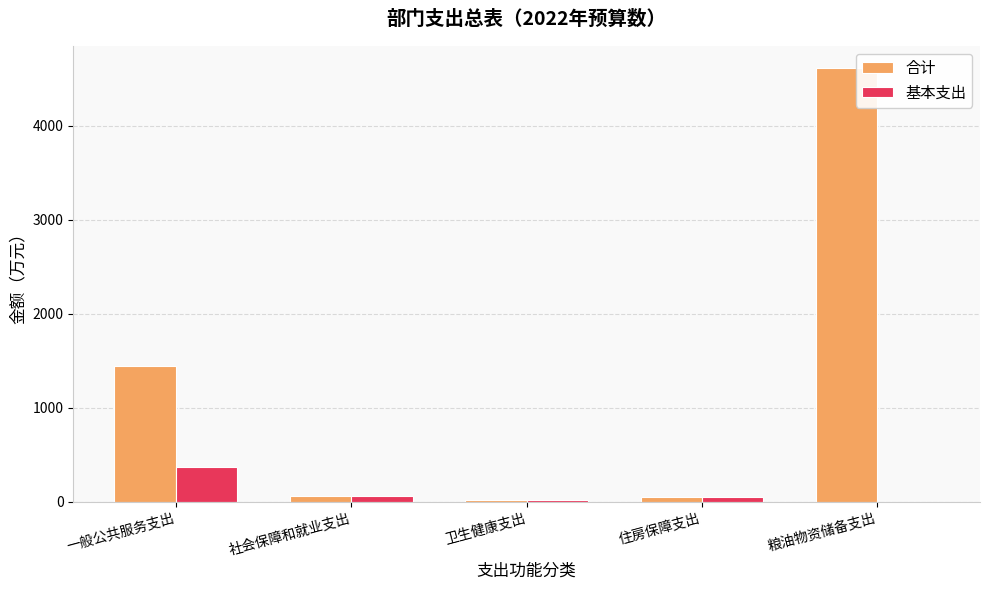

What is the highest value of the 合计 series?

4619.9